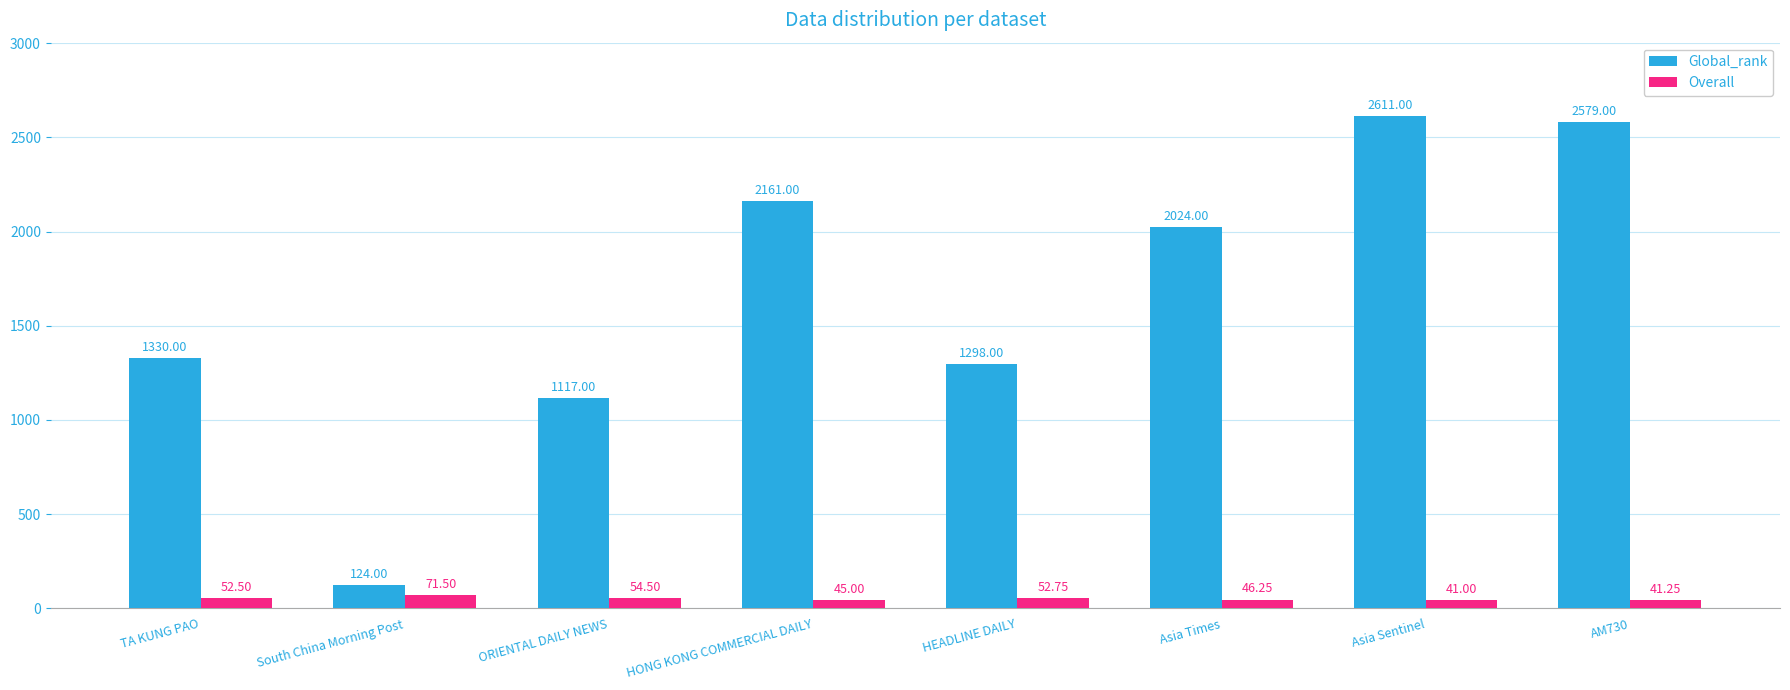

Which label corresponds to the smallest value in the chart?

Asia Sentinel